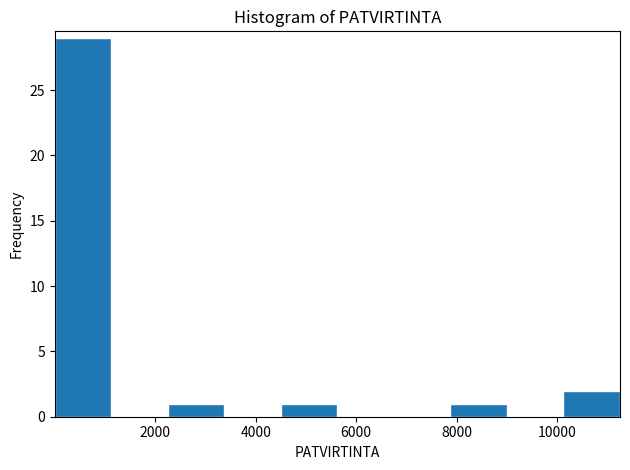

Reading left to right, transcribe this chart: for each bar, give the range it covers on the x-axis and its height. Neither the bar edges nor the heights are printed on the chart, so give them approximately, as read against the axes.

0 to 1200: 29
1200 to 2200: 0
2200 to 3400: 1
3400 to 4600: 0
4600 to 5600: 1
5600 to 6800: 0
6800 to 7800: 0
7800 to 9000: 1
9000 to 10200: 0
10200 to 11200: 2